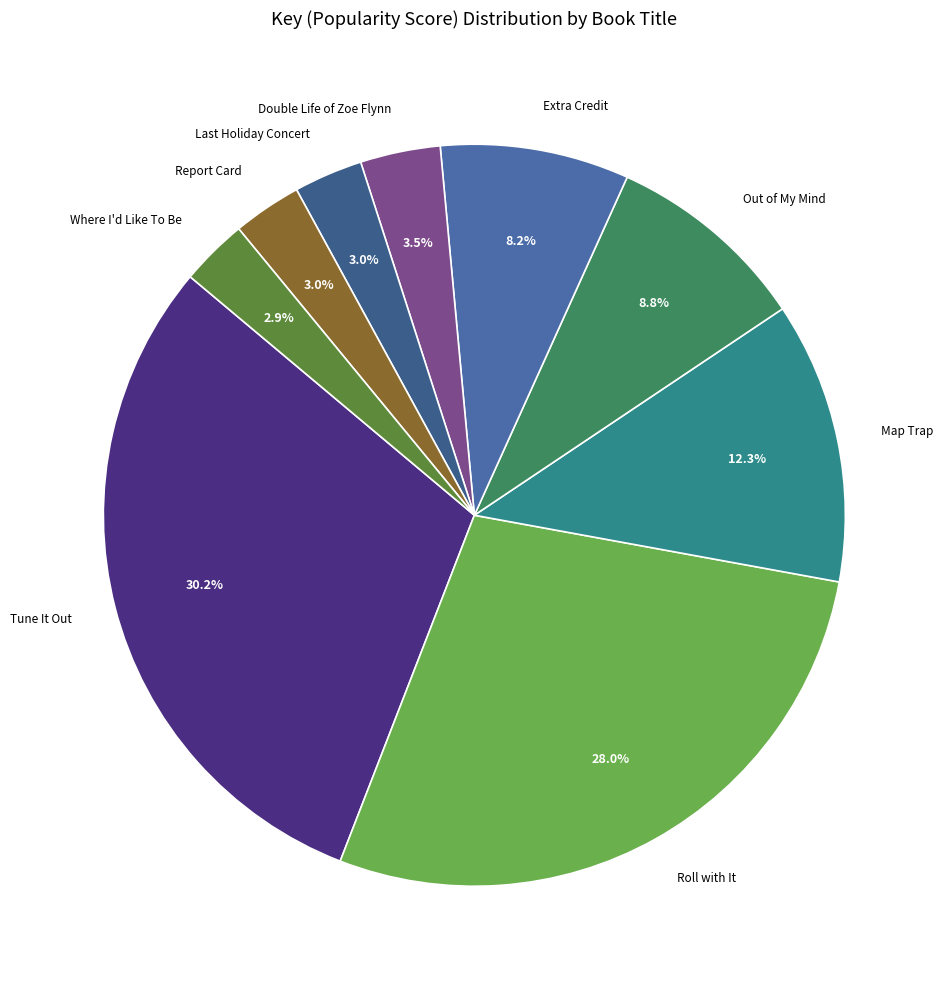

To the nearest percent, what portion does Where I'd Like To Be represent?

3%